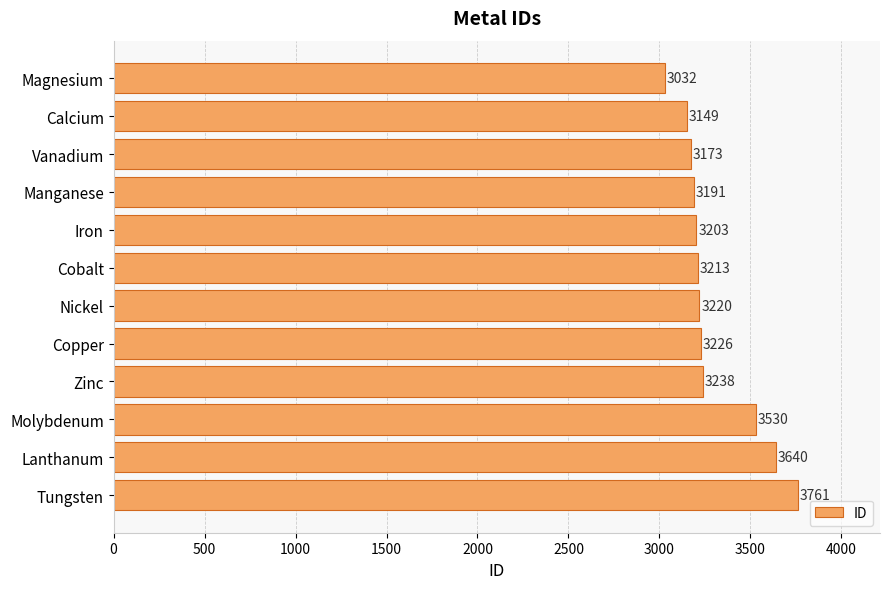

What is the label of the 8th bar from the bottom?

Iron